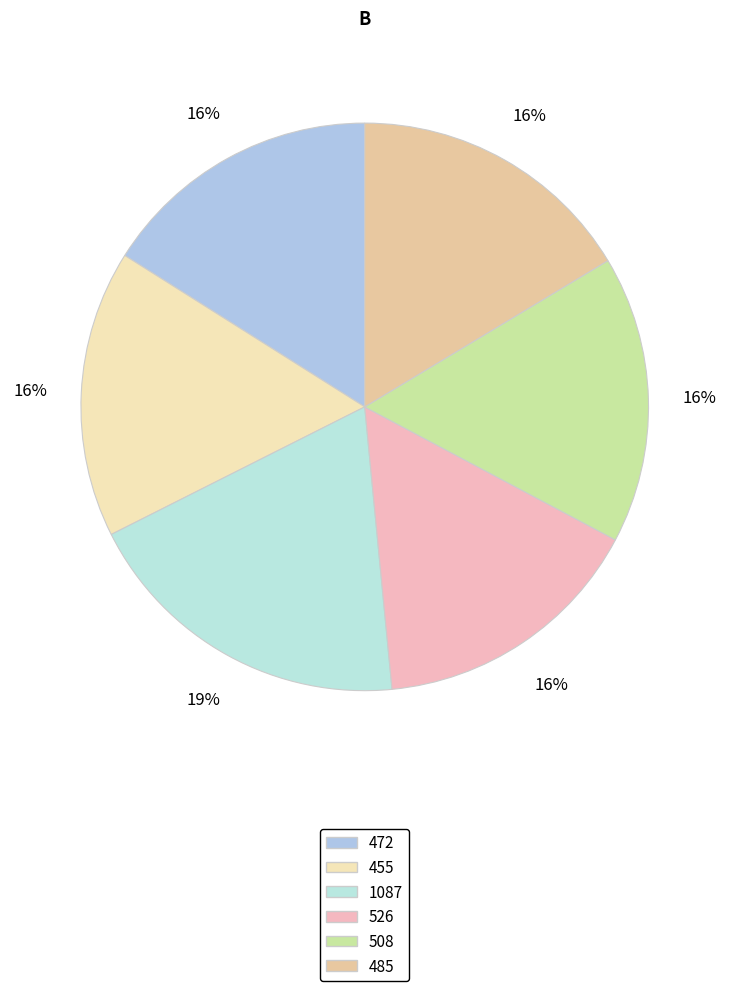

How many segments does this pie chart have?

6